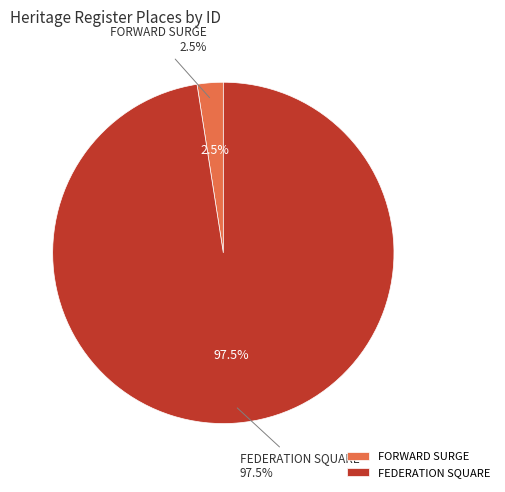

What is the largest slice in the pie chart?

FEDERATION SQUARE